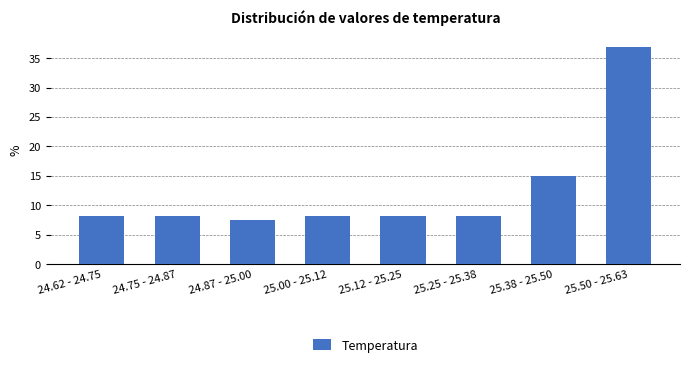

Reading left to right, transcribe all the data shown in this chart.

8.1	8.1	7.5	8.1	8.1	8.1	15.0	36.9